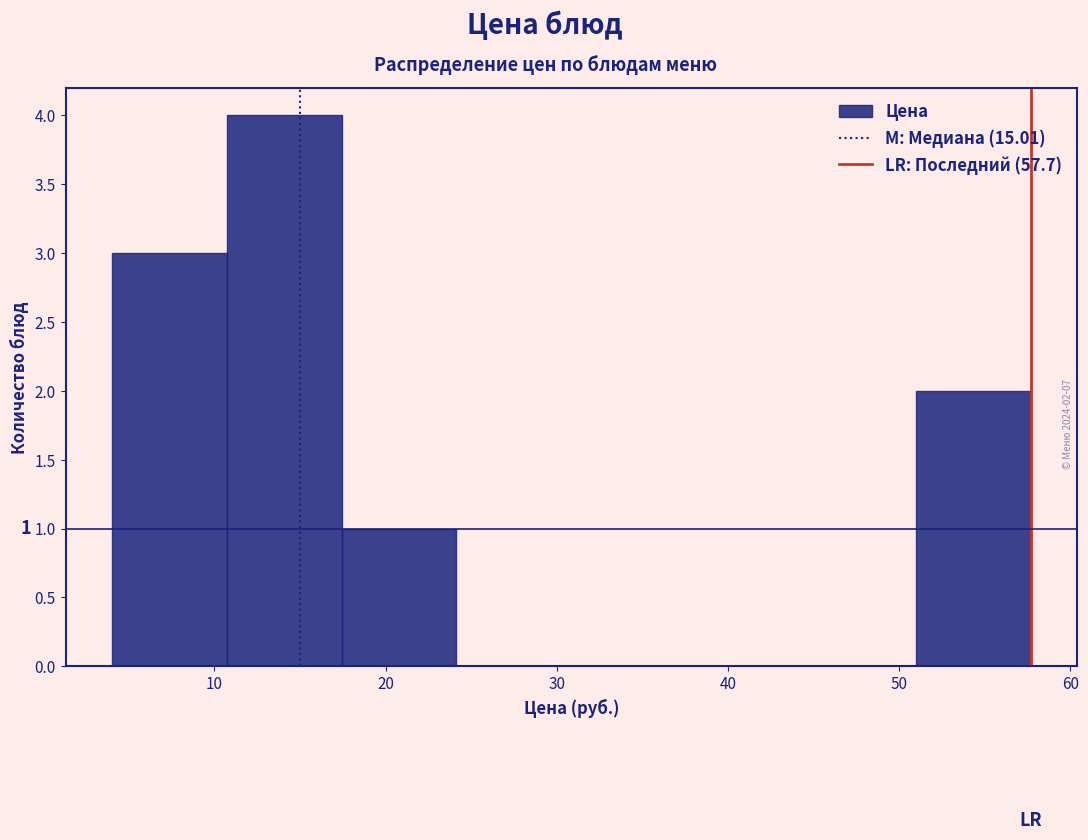

Which range on the x-axis has the tallest bar?

11 to 17